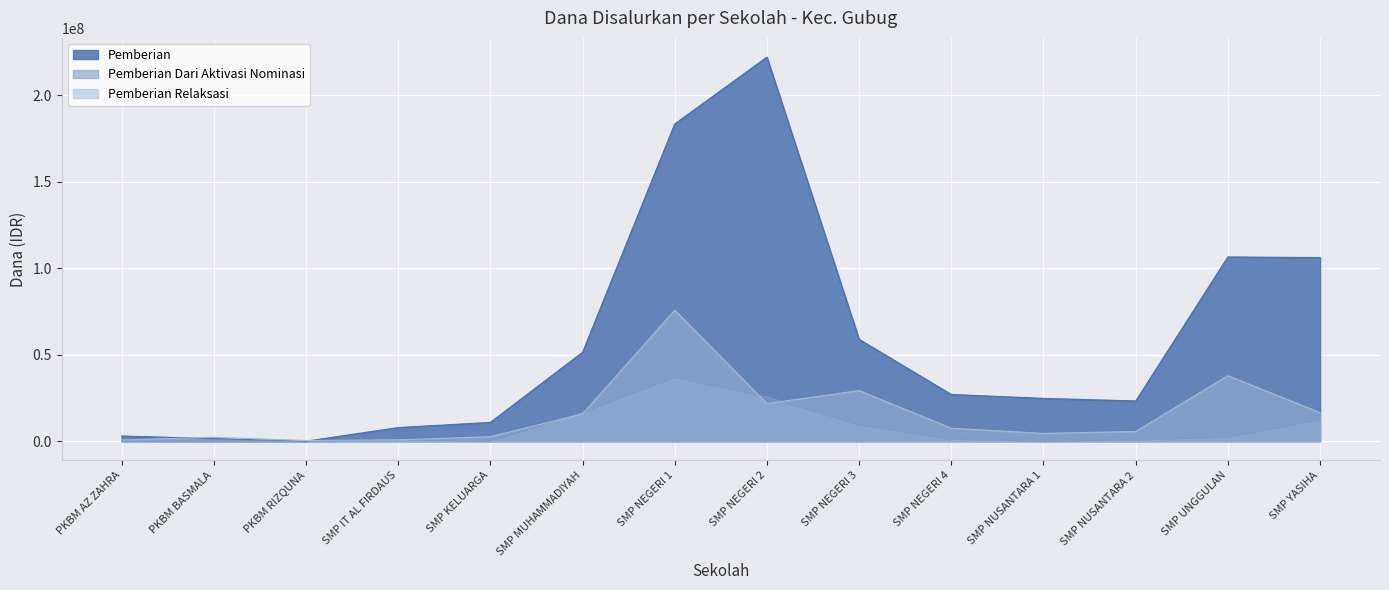

The Pemberian series shows 2353408 at PKBM BASMALA. True or false?

False